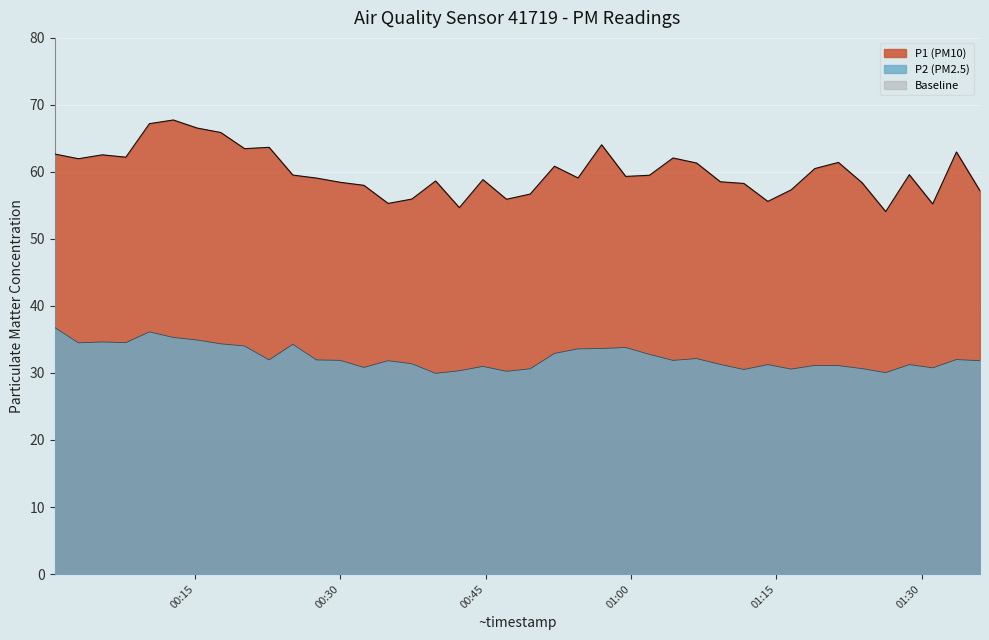

At which label does P2 first exceed 31?

00:00